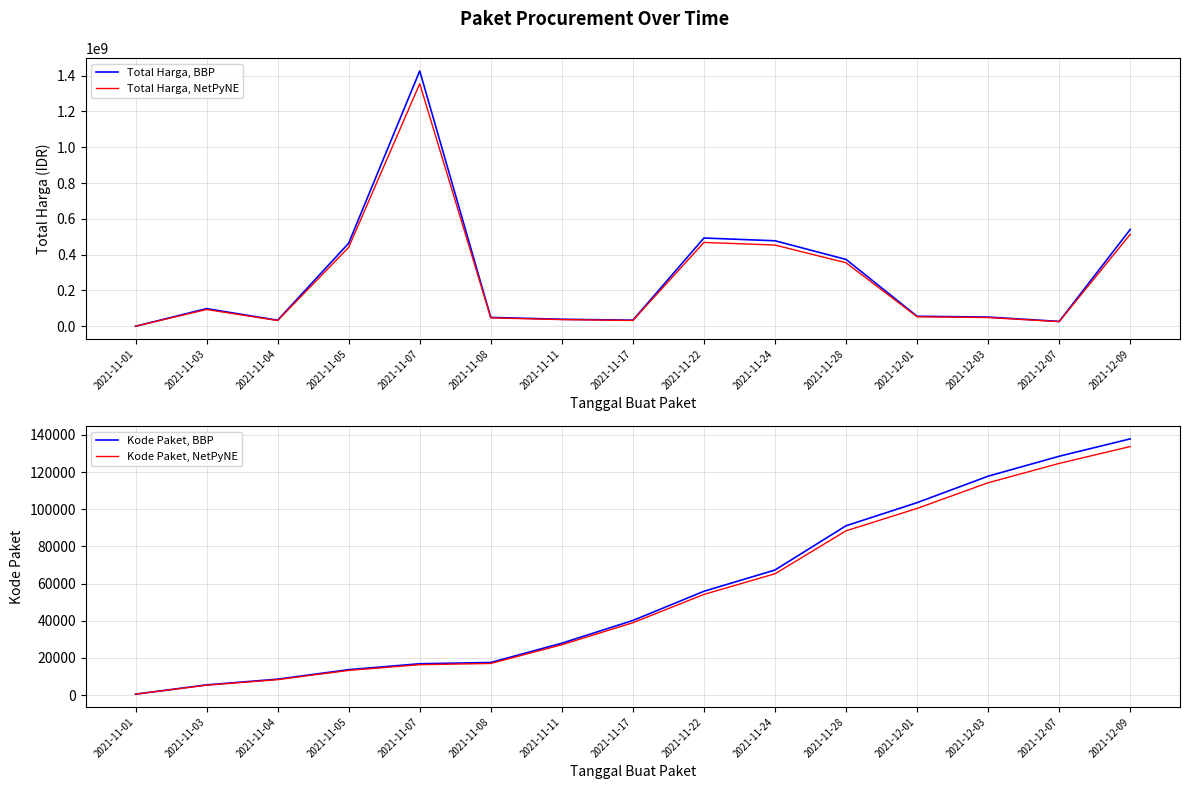

How many data points in Kode Paket, BBP are less than 40112?

7